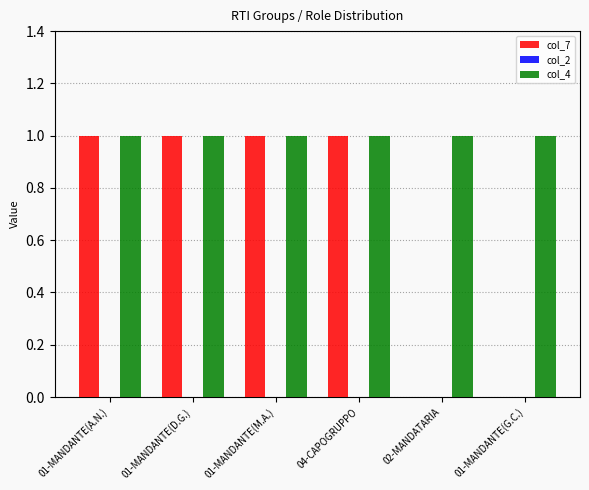

Read the col_4 value at 02-MANDATARIA.

1